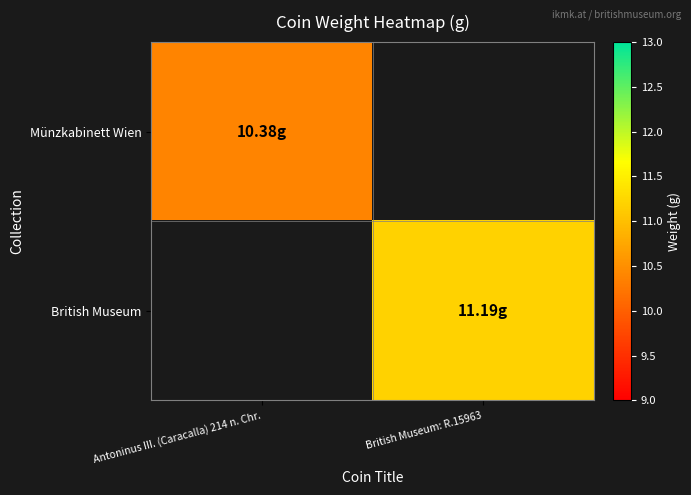

At how many categories does at least one series exceed 10?

2